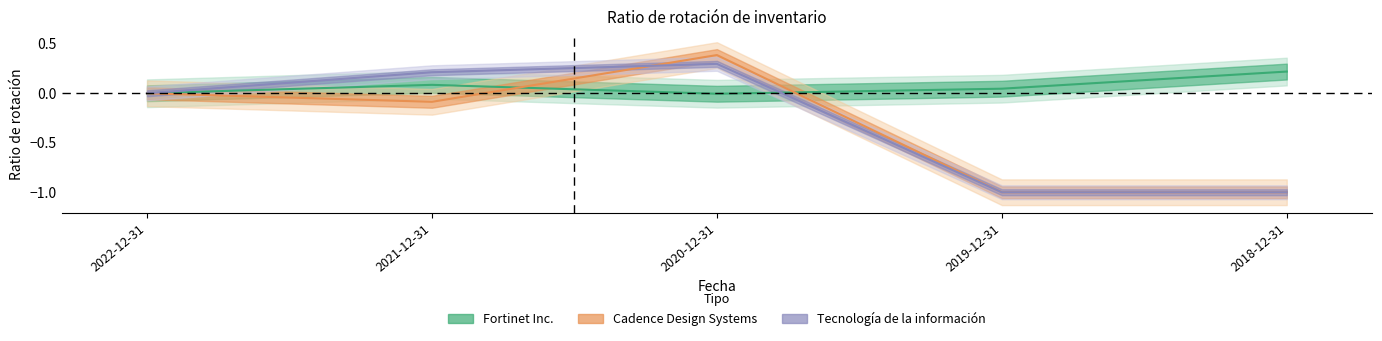

True or false: Software y servicios has more than 1 points higher than both neighbors.

False